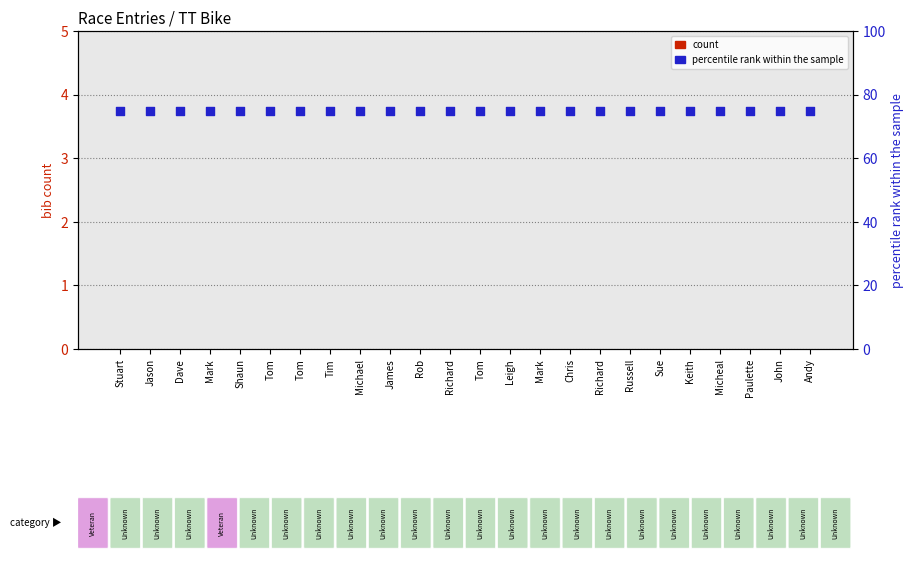

Which series has the largest total across all categories?

percentile rank within the sample